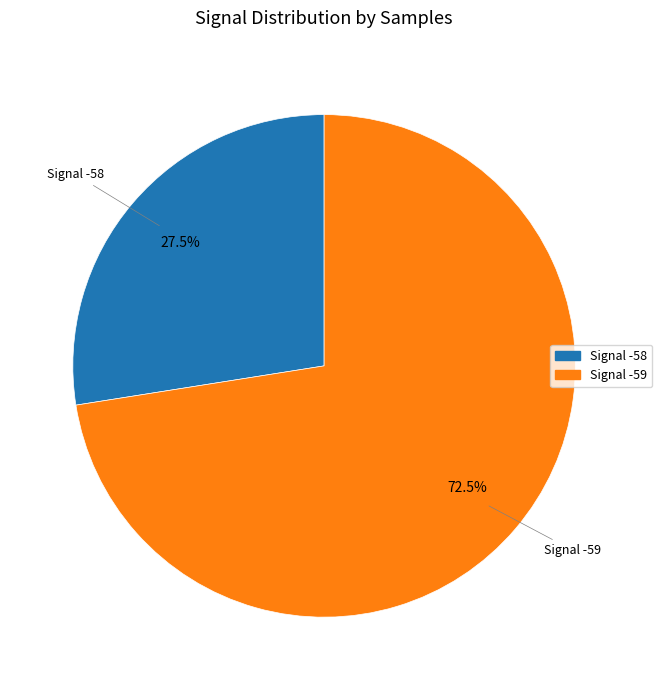

What percentage is NOT represented by Signal -58?

72.5%